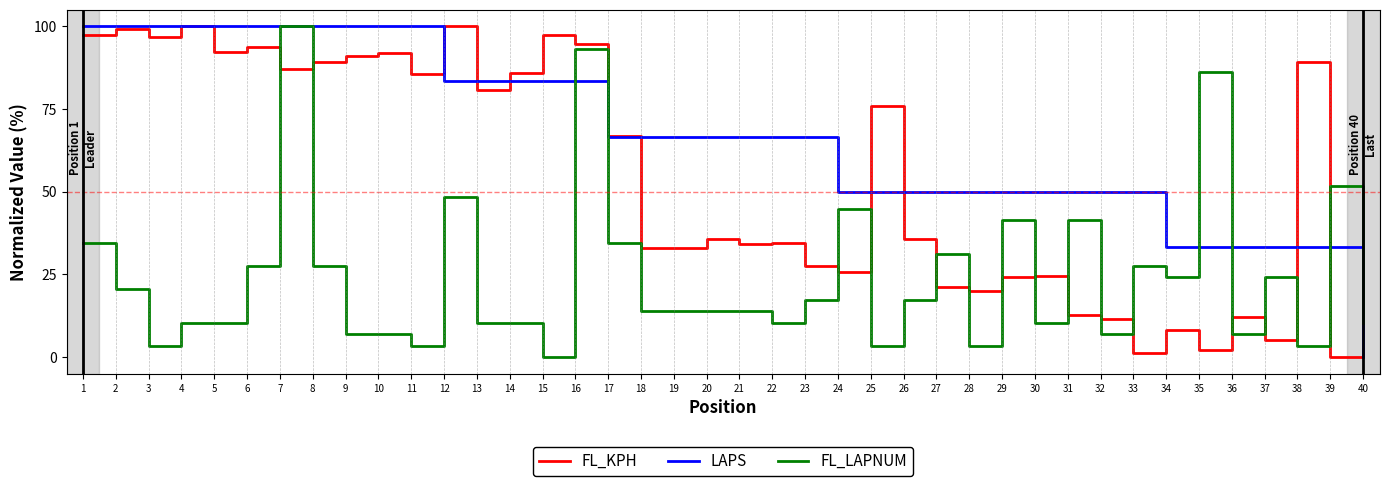

What is the total value across all series at 38?

126.0